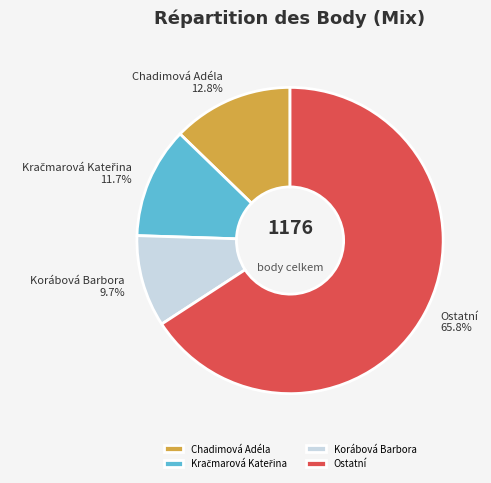

What is the majority slice?

Ostatní